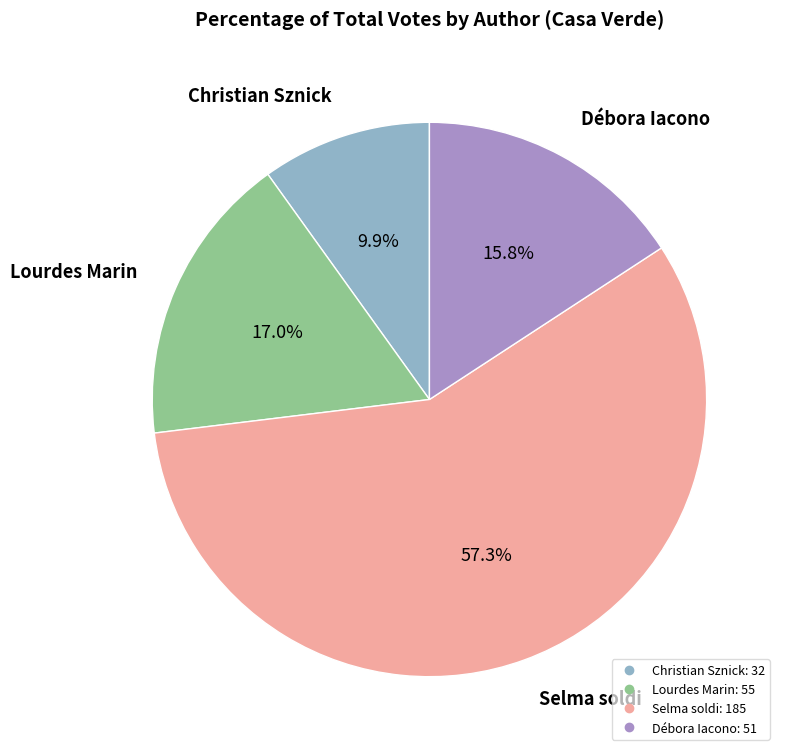

Does any single category account for the majority?

Yes